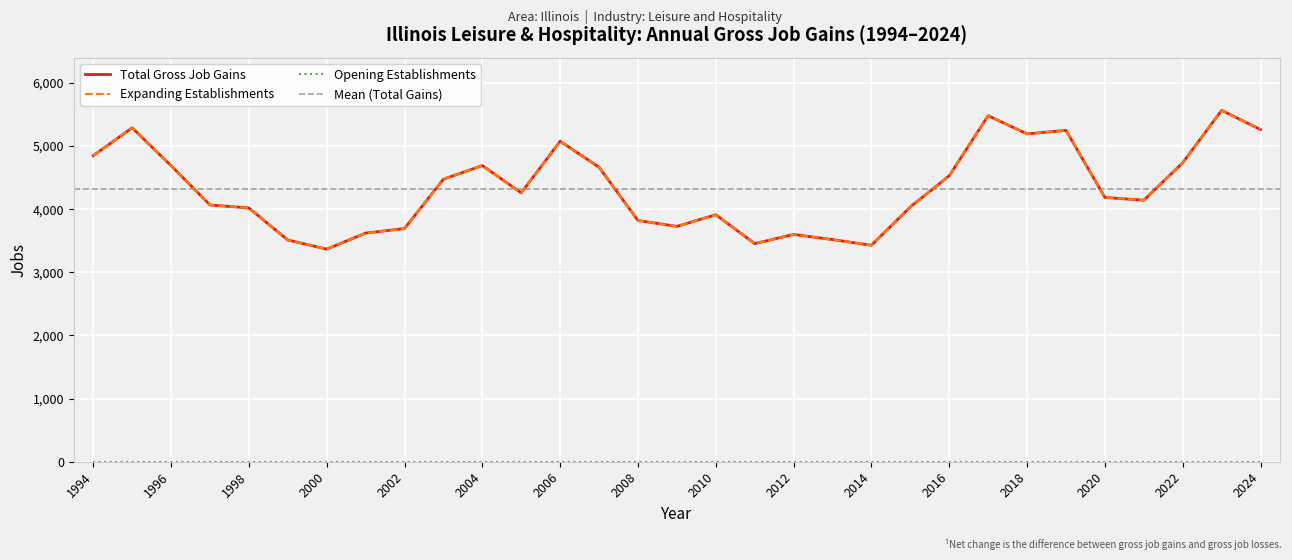

Which series changed the most between 2003 and 2011?

Total Gross Job Gains